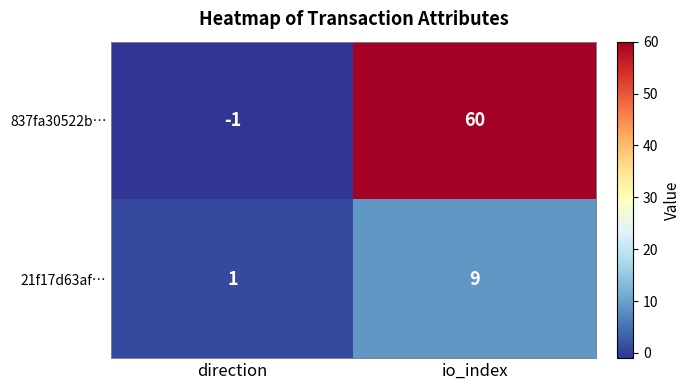

Reading left to right, transcribe all the data shown in this chart.

837fa30522b…: direction=-1	io_index=60
21f17d63af…: direction=1	io_index=9